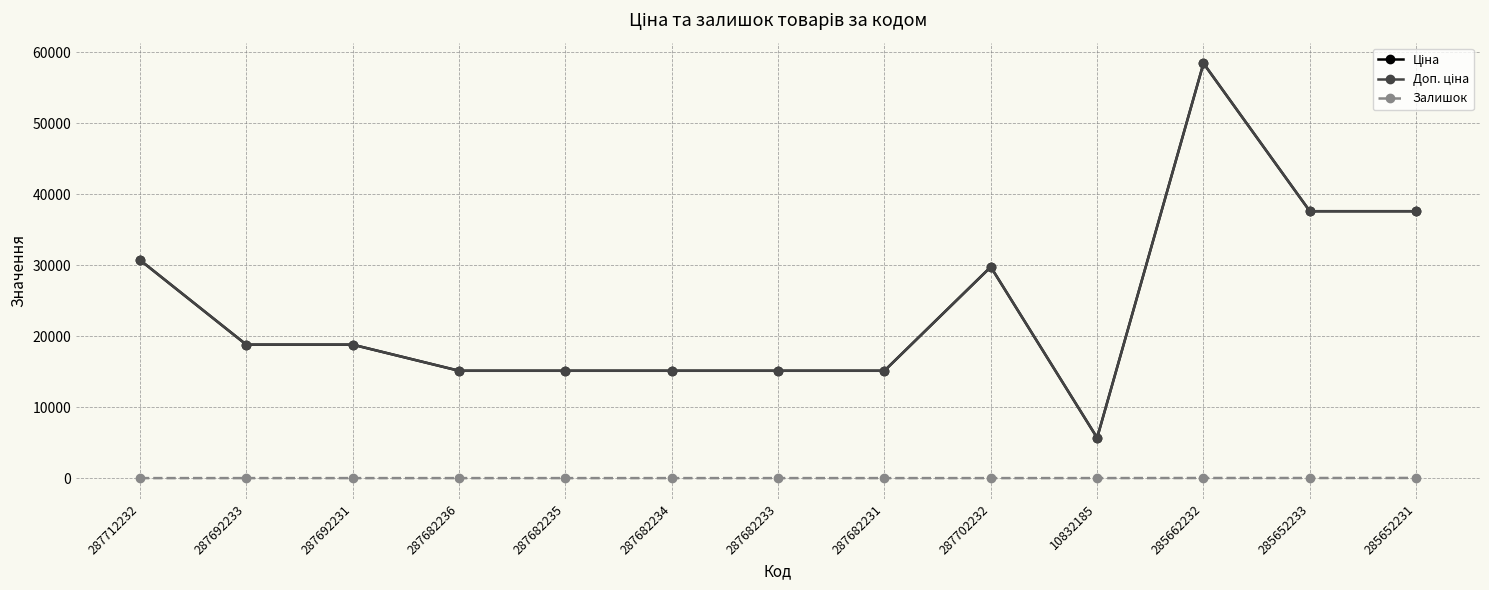

What is the difference between the maximum and minimum values in the Ціна series?

52752.7